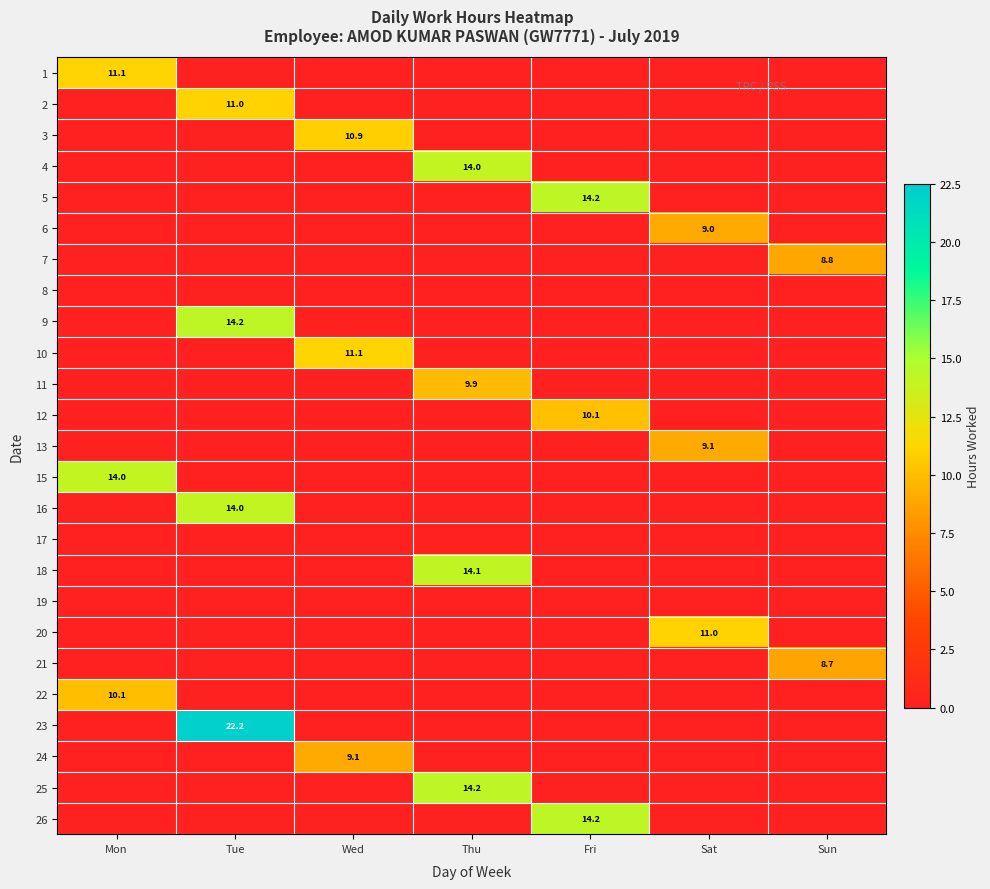

True or false: 9 has a value of 14.2 at Tue.

True